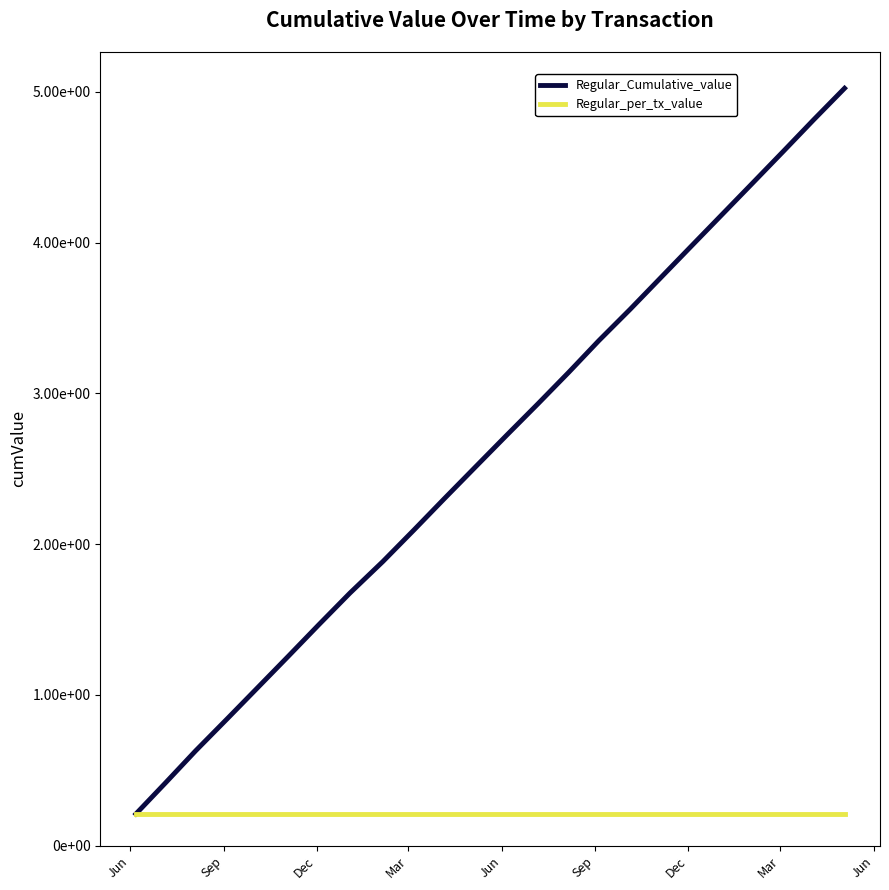

At which label does Regular_per_tx_value reach its minimum?

Jun